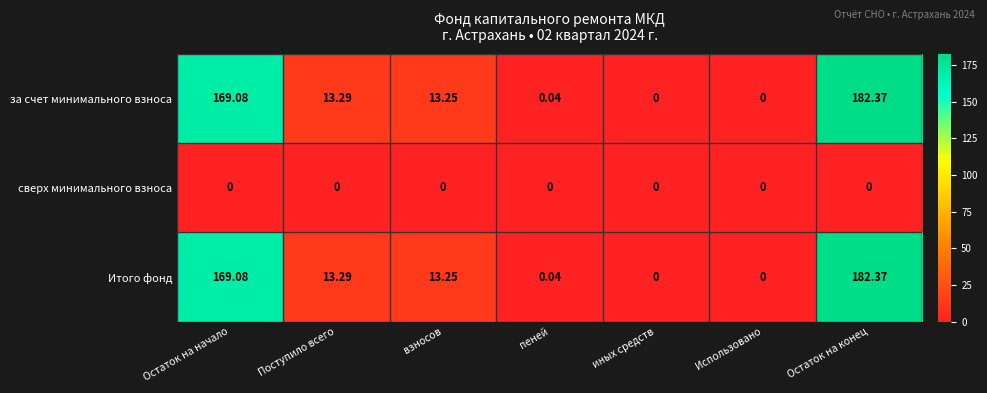

At which category does the chart reach its peak across all series?

Остаток на конец